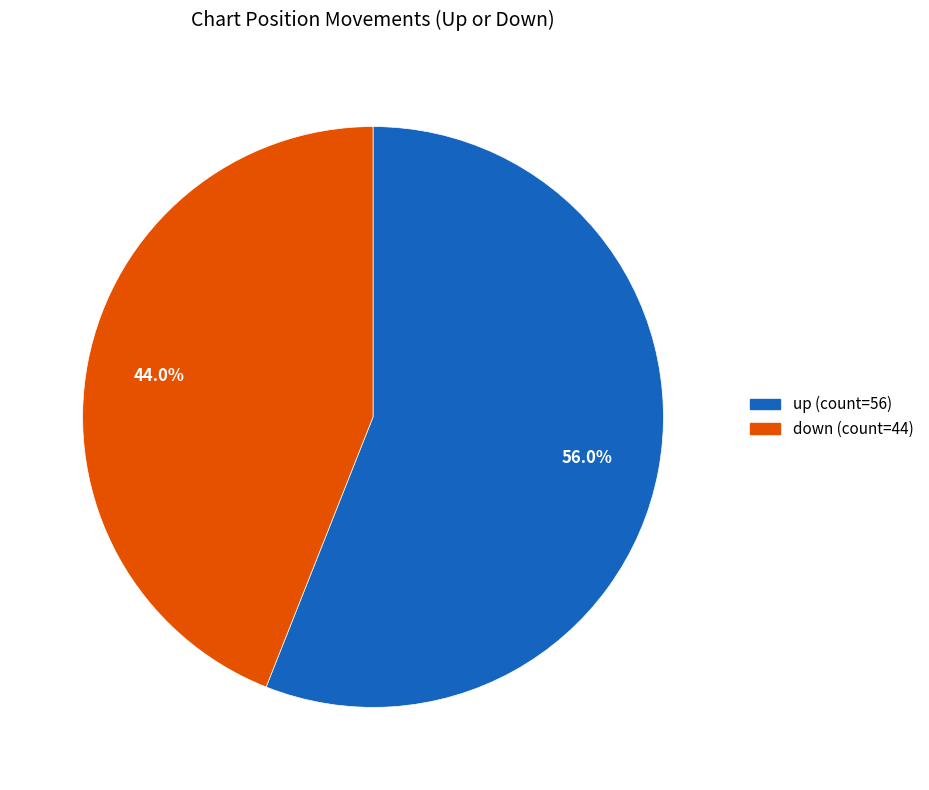

Which slice is the smallest?

down